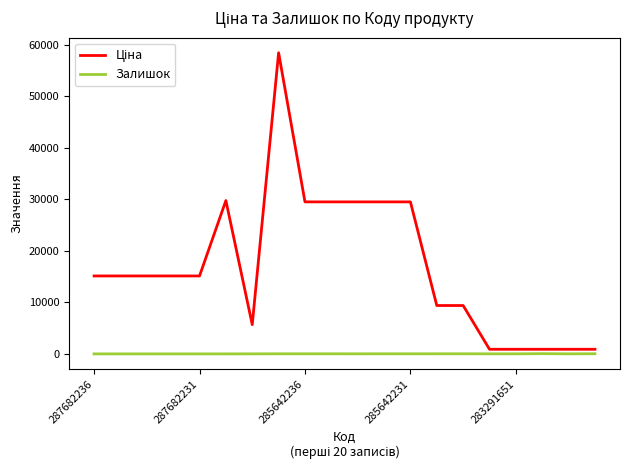

What is the maximum value shown in the chart?

58426.5